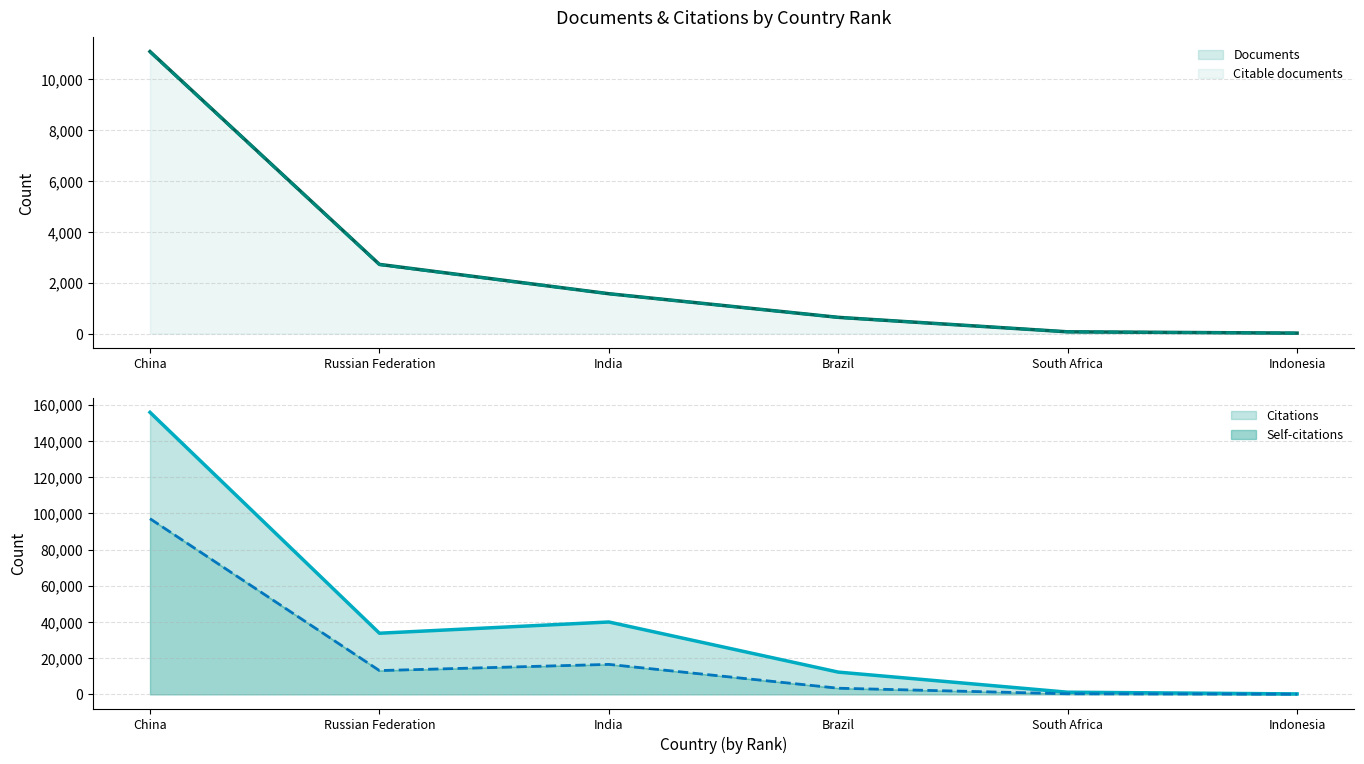

What is the maximum value shown in the chart?

155765